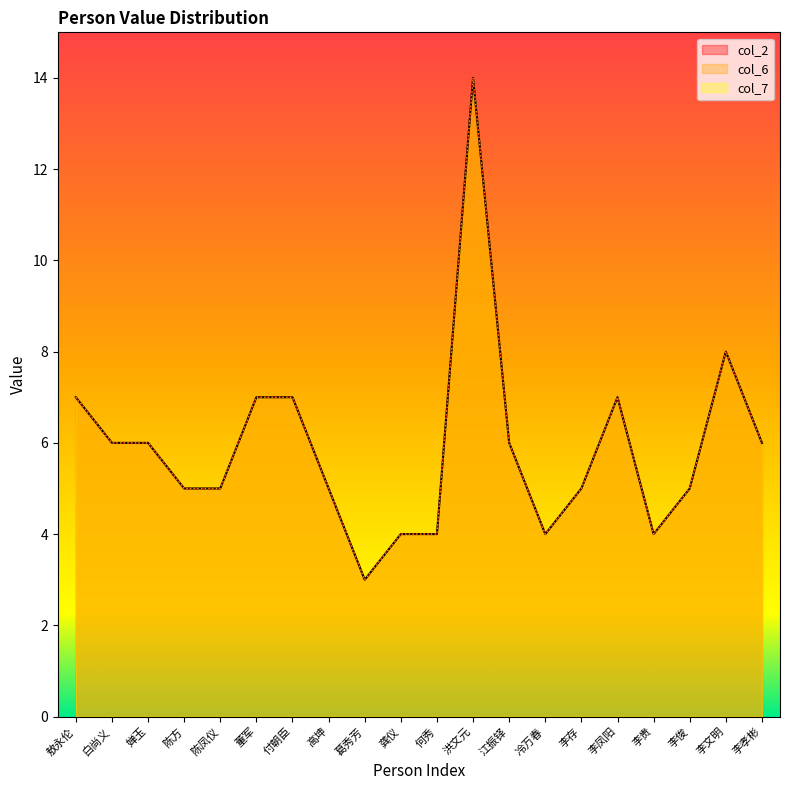

Where does the col_6 (Name) series first go above 6?

敖永伦